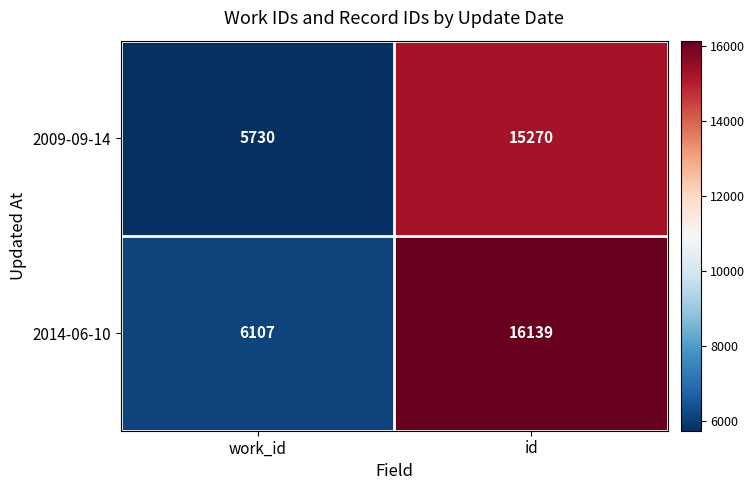

Count the number of data series in this chart.

2